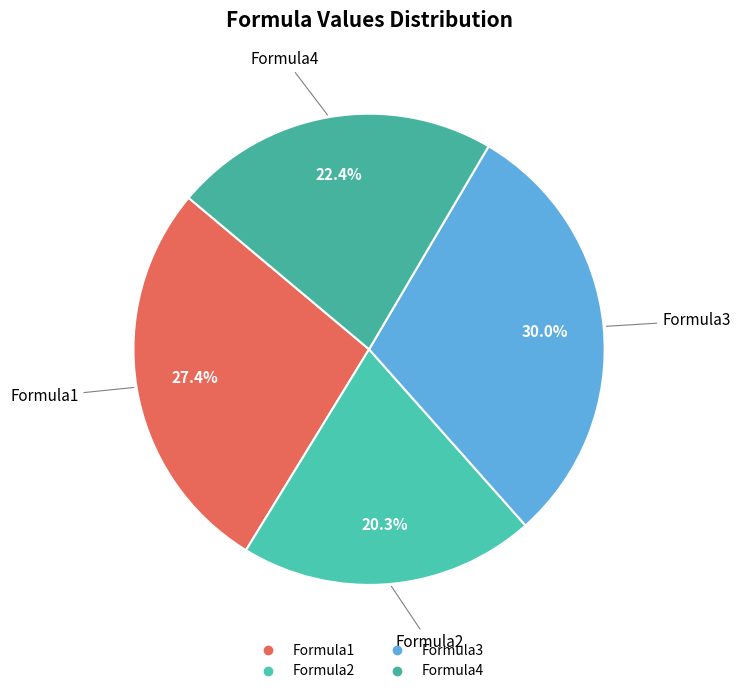

To the nearest percent, what portion does Formula4 represent?

22%